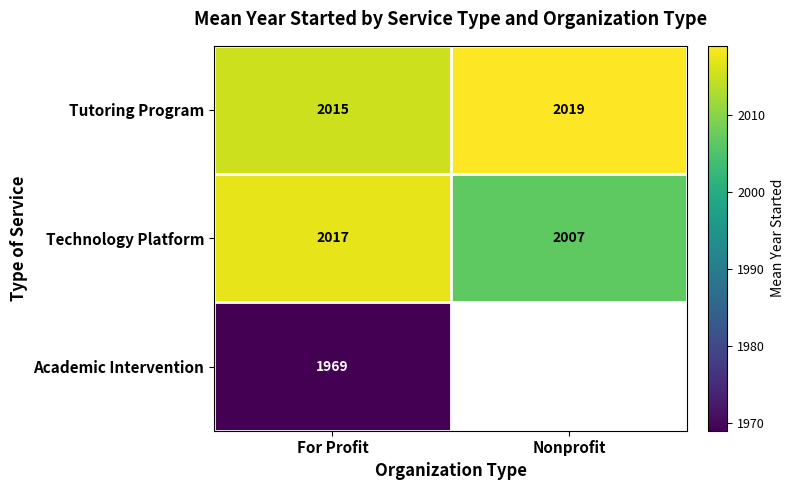

Is it true that Technology Platform equals 461.3 at Nonprofit?

False